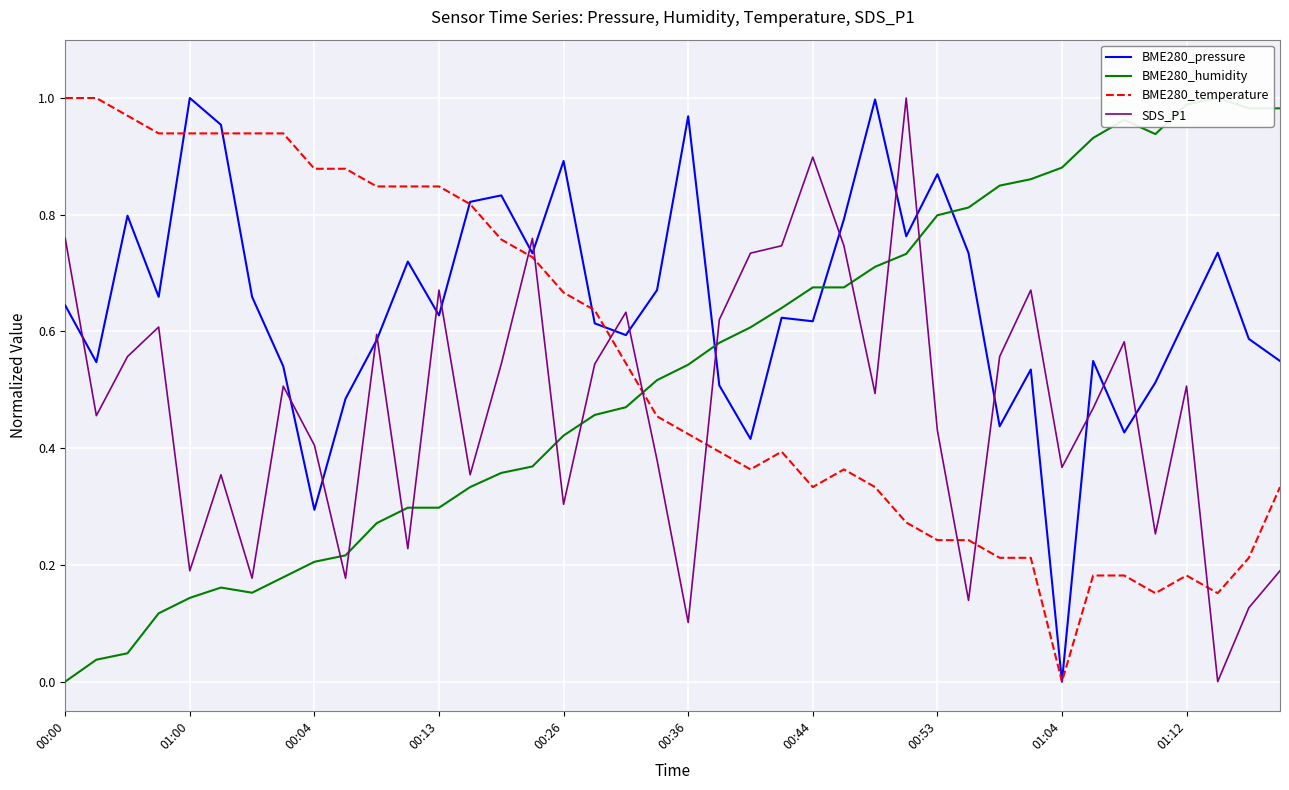

Which category has the lowest value in the BME280_temperature series?

01:04